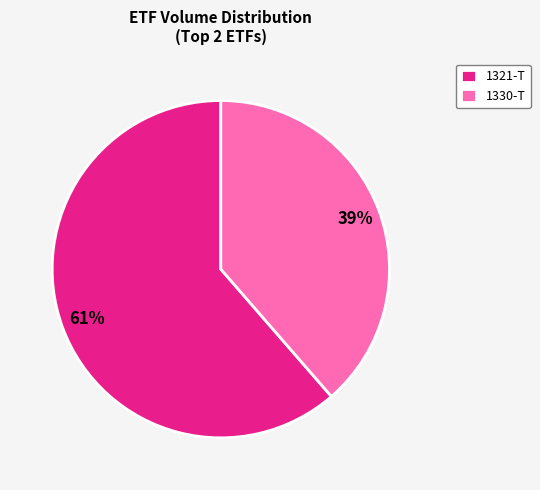

Combined, do 1321-T and 1330-T account for over 50%?

Yes